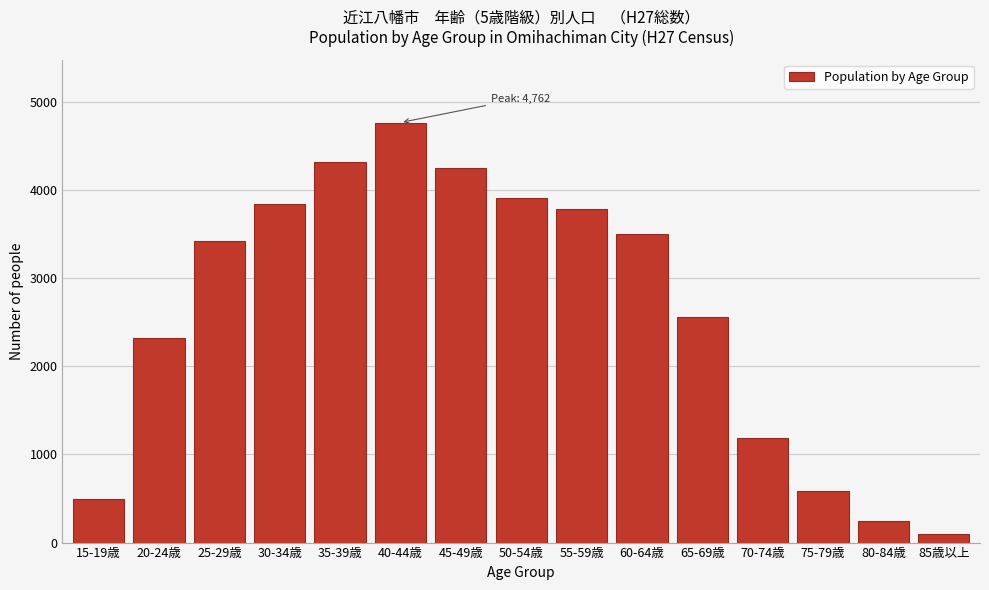

Reading left to right, transcribe all the data shown in this chart.

15-19歳=496	20-24歳=2317	25-29歳=3421	30-34歳=3836	35-39歳=4309	40-44歳=4762	45-49歳=4245	50-54歳=3902	55-59歳=3784	60-64歳=3503	65-69歳=2556	70-74歳=1182	75-79歳=588	80-84歳=245	85歳以上=92